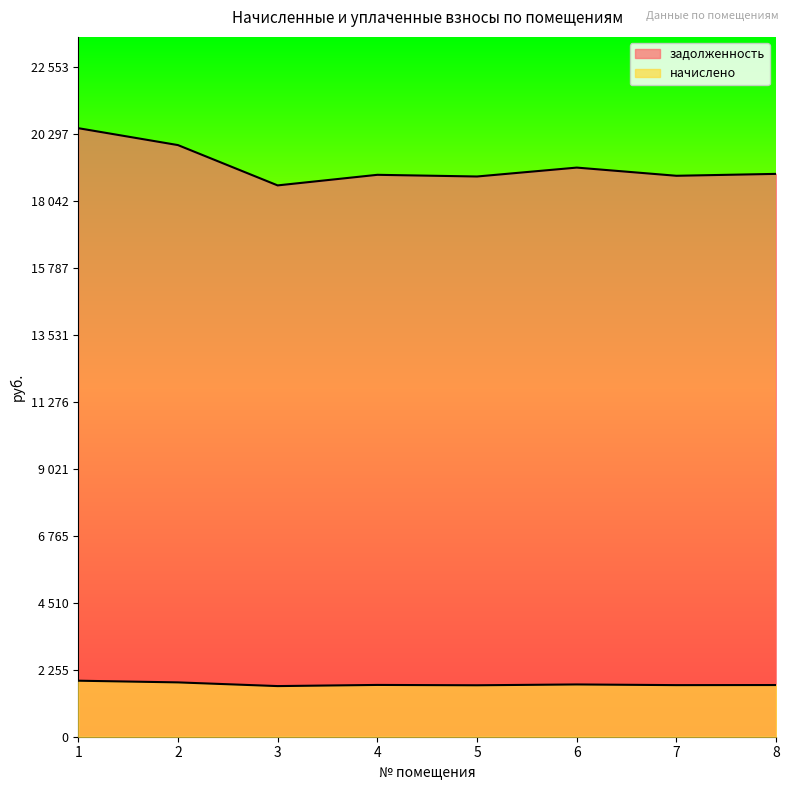

True or false: задолженность and начислено intersect in this chart.

False